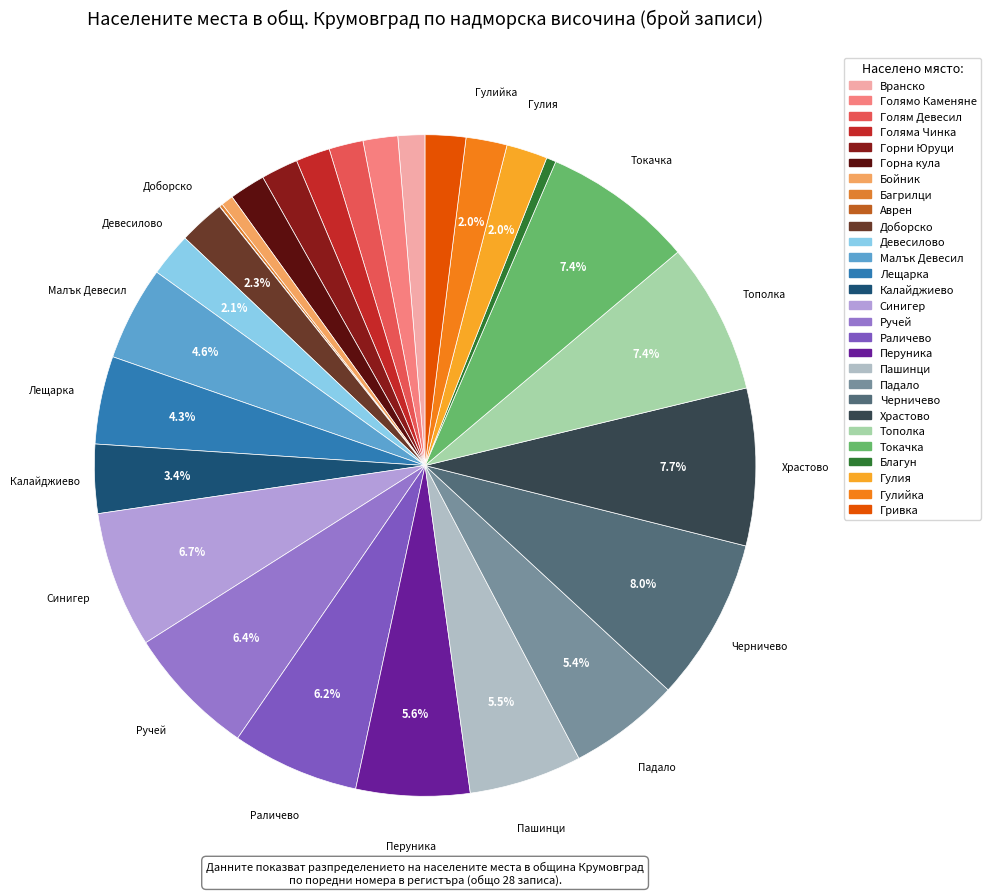

Is Голям Девесил the majority of the pie?

No